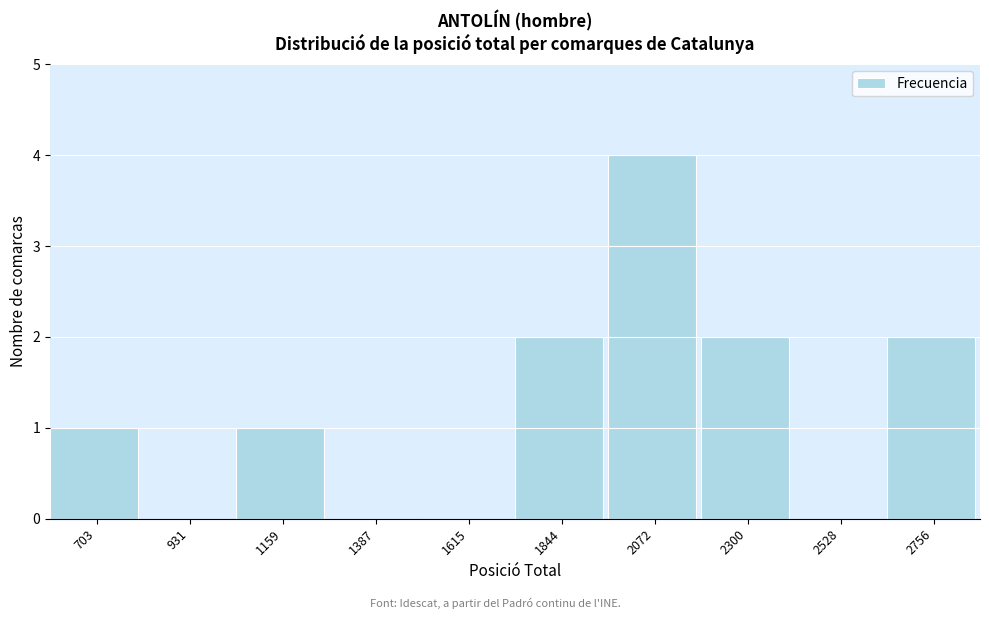

Reading left to right, transcribe all the data shown in this chart.

703=1	931=0	1159=1	1387=0	1615=0	1844=2	2072=4	2300=2	2528=0	2756=2